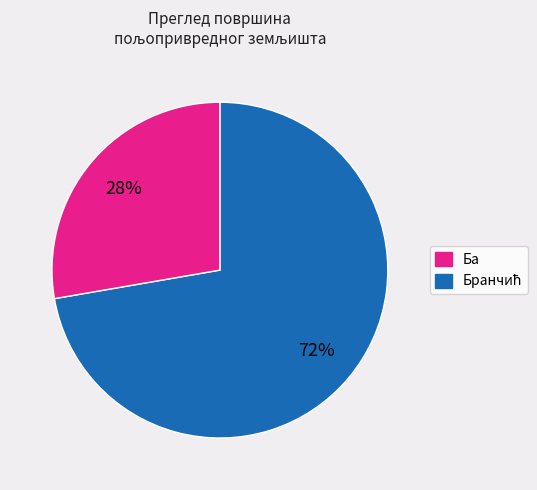

How many segments does this pie chart have?

2